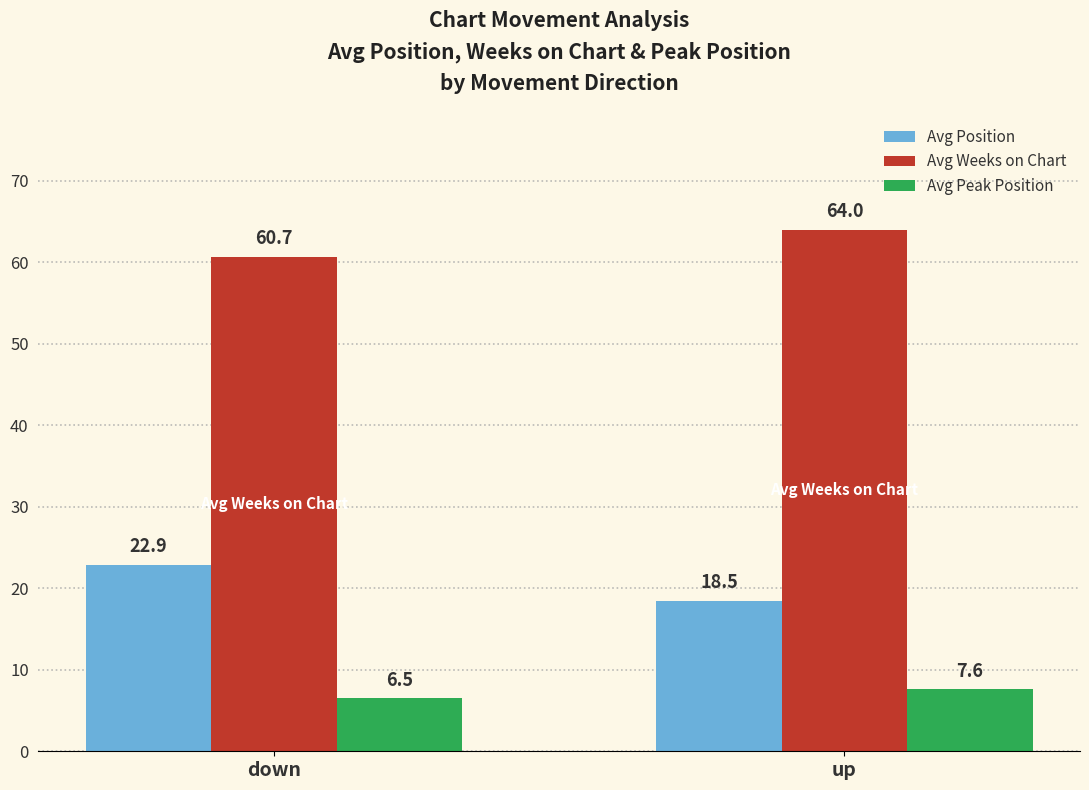

List the labels in order of Avg Weeks on Chart value, smallest first.

down, up